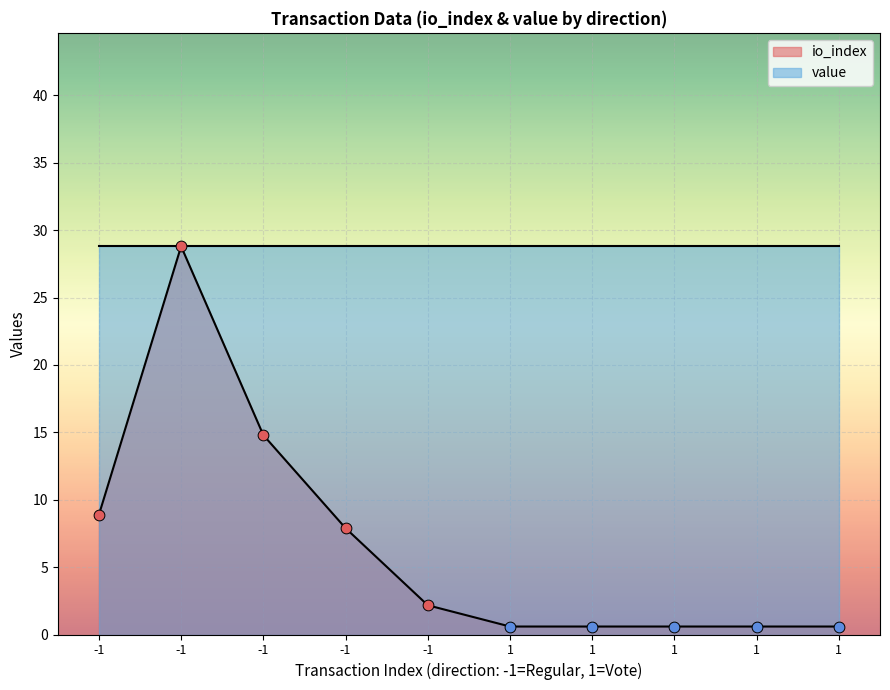

Approximately how many times larger is the value at -1 compared to -1?

1.7